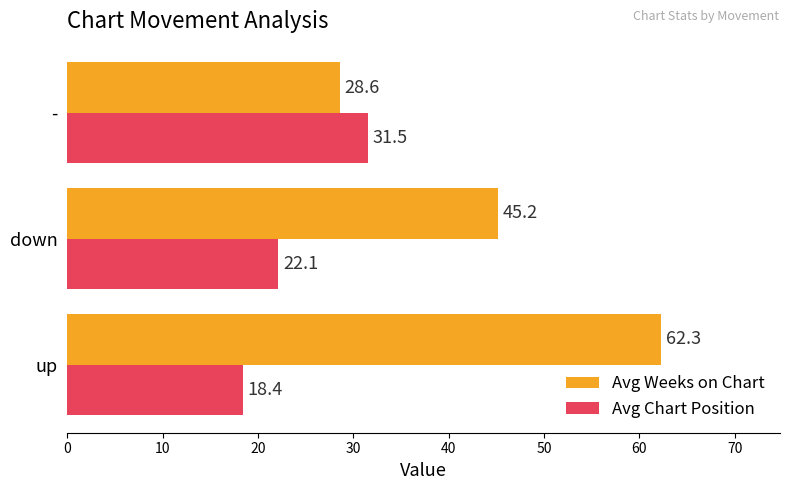

How many categories are shown in the chart?

3